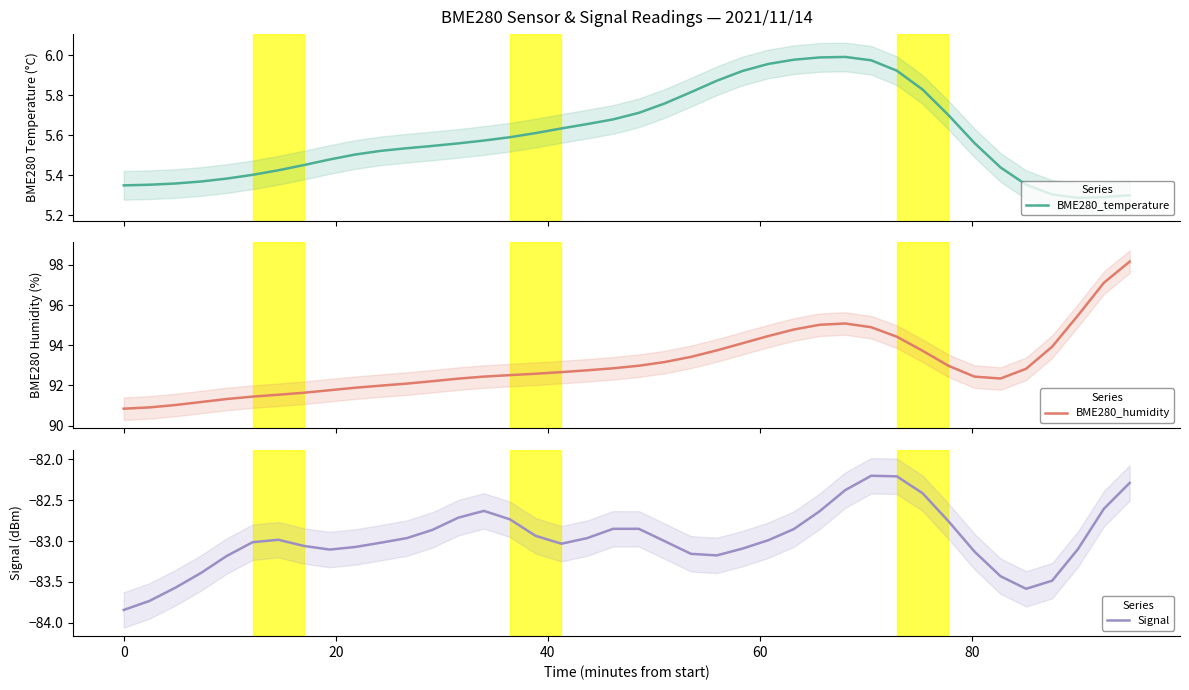

What is the lowest value of the Signal series?

-83.8